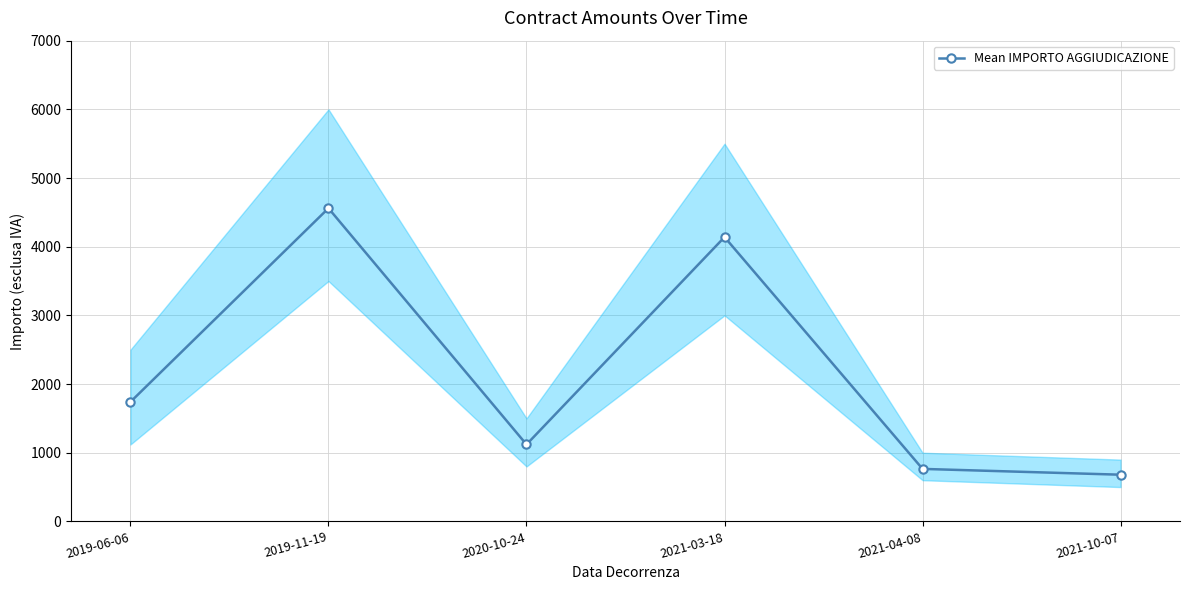

How many data points does each series have?

6